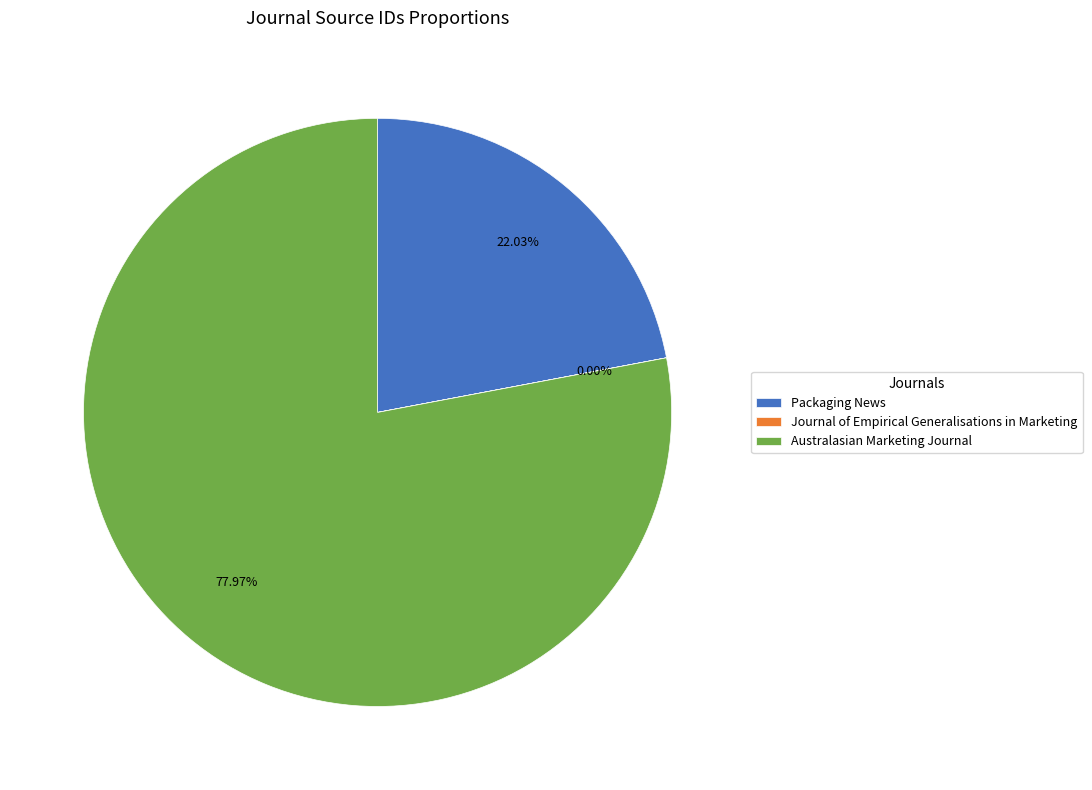

Which category accounts for the majority?

Australasian Marketing Journal